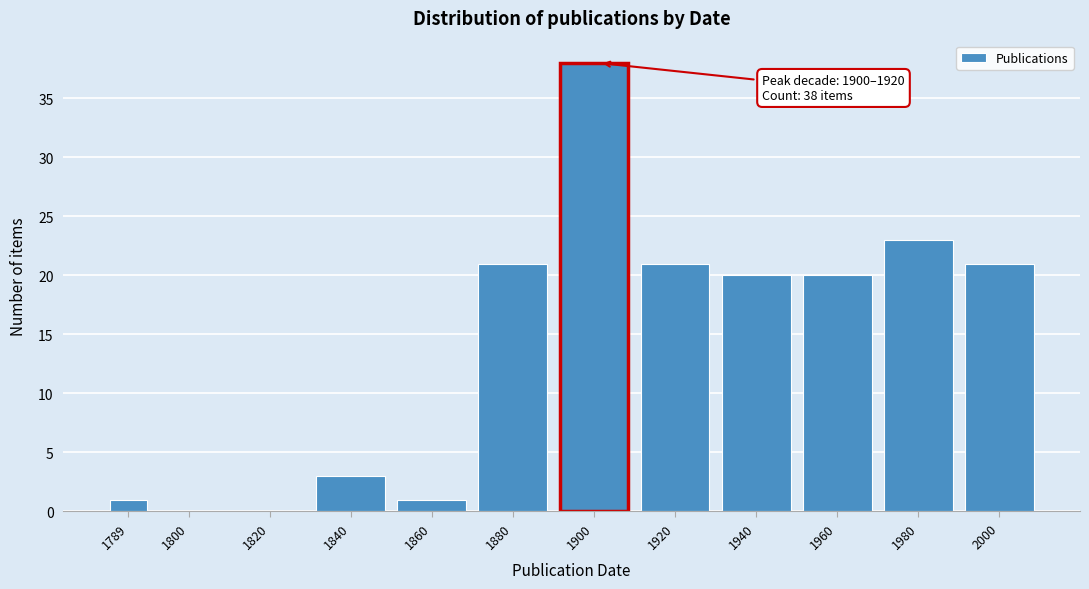

Reading left to right, list all the values displayed in this chart.

1789=1	1800=0	1820=0	1840=3	1860=1	1880=21	1900=38	1920=21	1940=20	1960=20	1980=23	2000=21